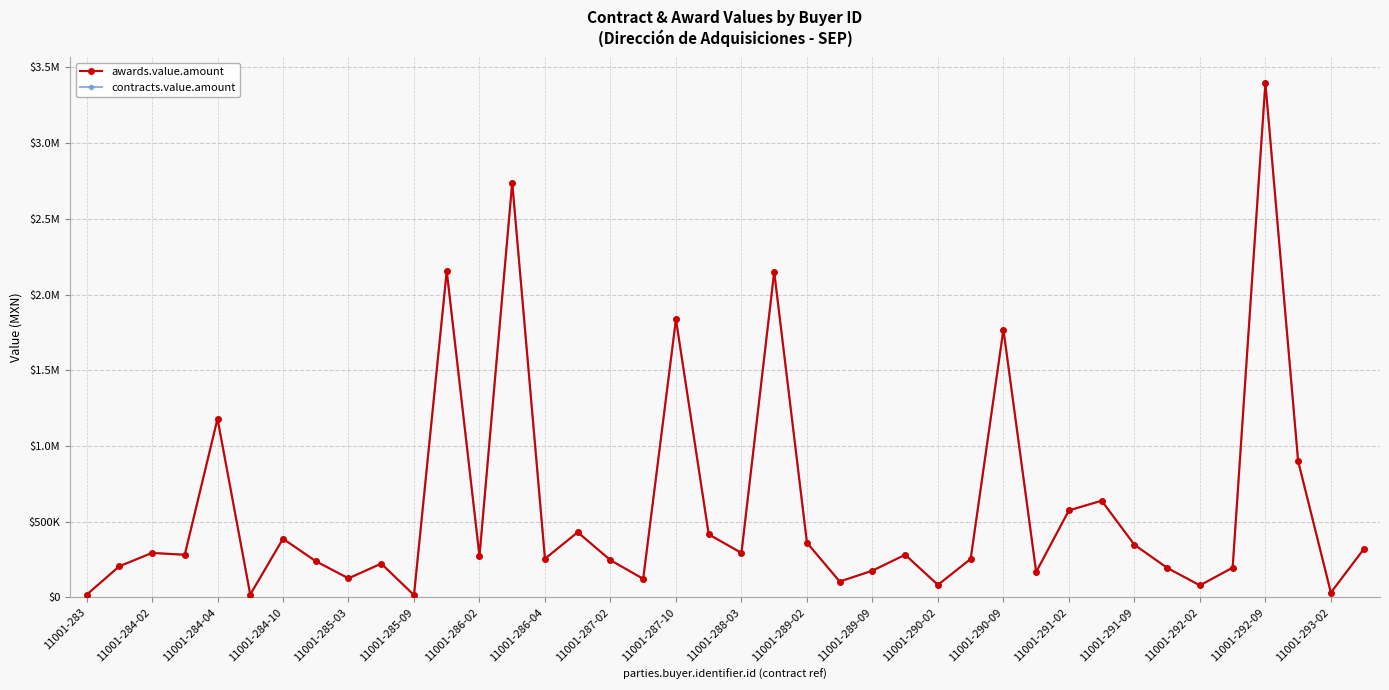

At which category is the sum across all series the highest?

11001-292-09